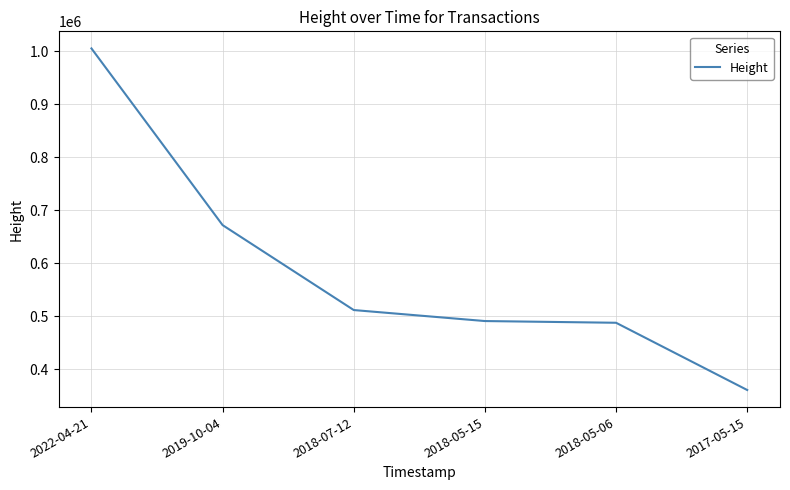

Reading right to left, extract all data points from this chart.

2017-05-15=360319	2018-05-06=487334	2018-05-15=490576	2018-07-12=511351	2019-10-04=671802	2022-04-21=1005561